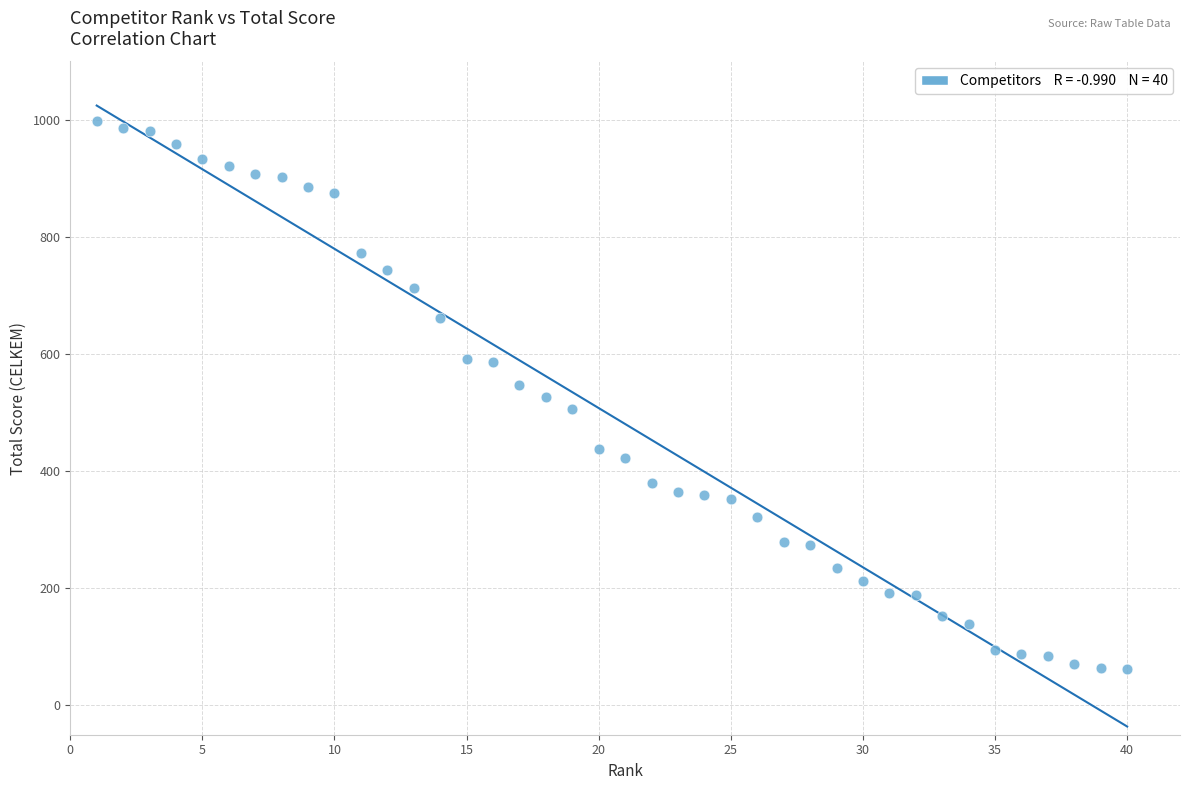

What is the range of Y values (max minus min)?

937.0